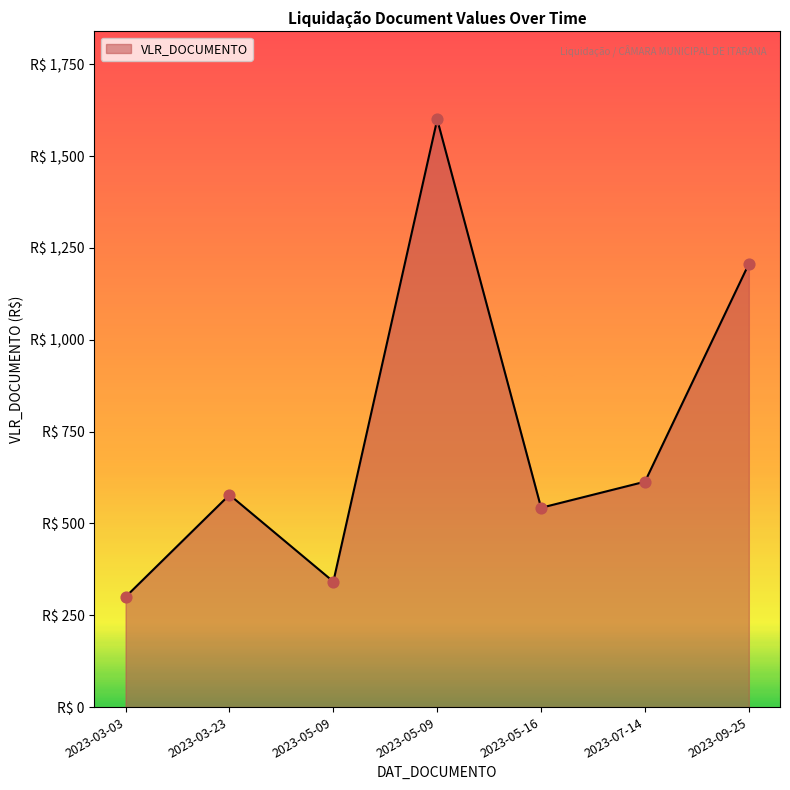

What is the ratio of the value at 2023-05-16 to the value at 2023-05-09?

1.6